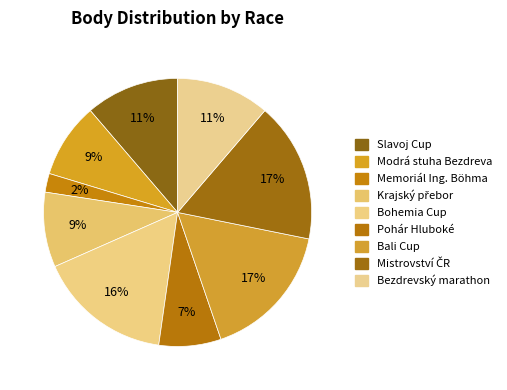

What is the change in value from Slavoj Cup to Memoriál Ing. Böhma?

-403